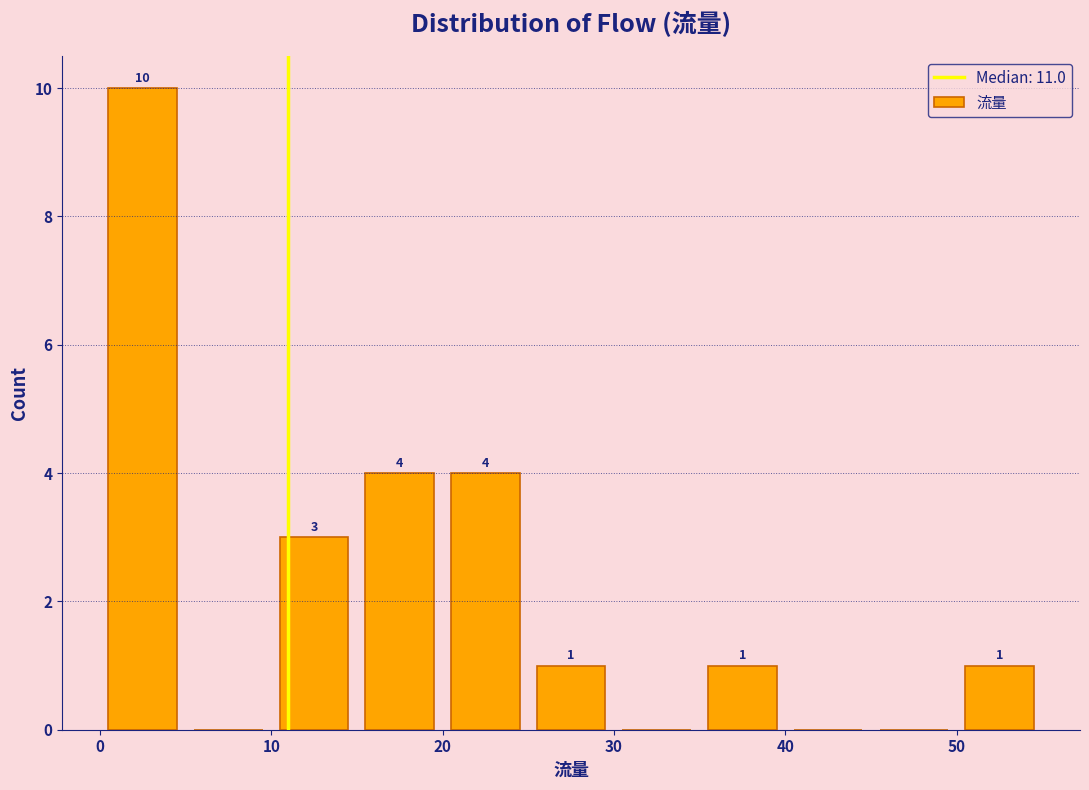

Over which range of the x-axis is the bar tallest?

0 to 5